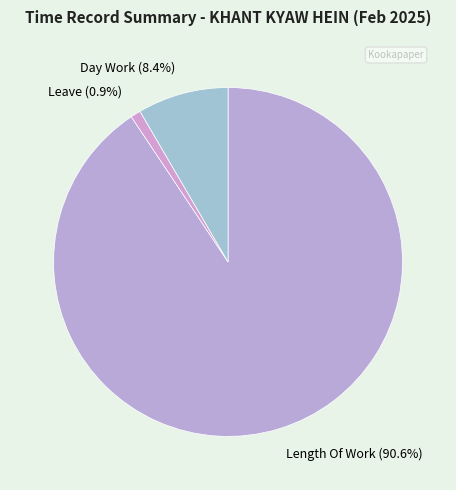

Between Day Work (8.4%) and Leave (0.9%), which is larger?

Day Work (8.4%)